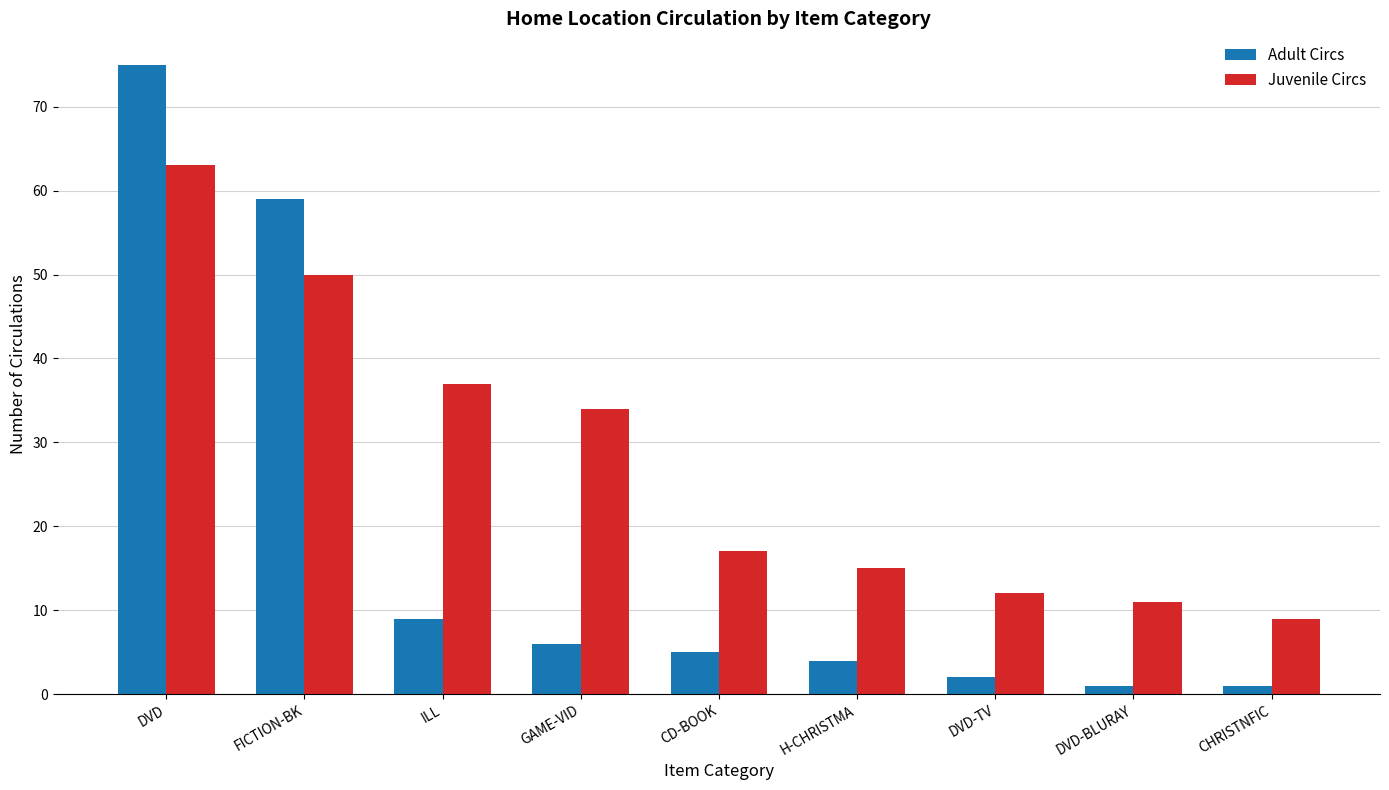

What is the label of the 4th bar from the left?

GAME-VID